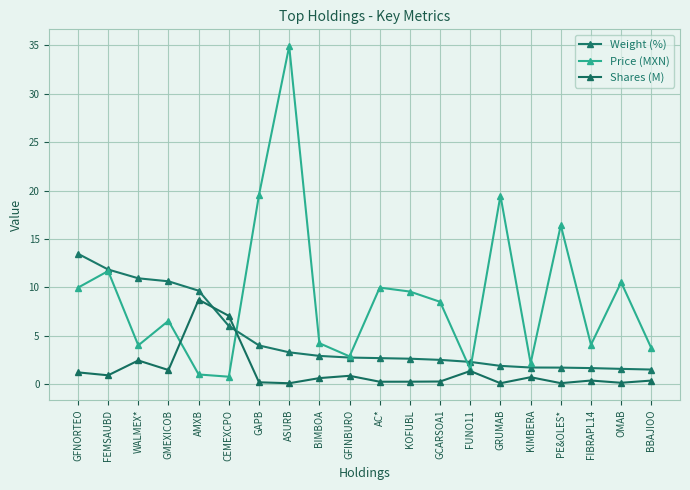

What position from the right is GFINBURO?

11